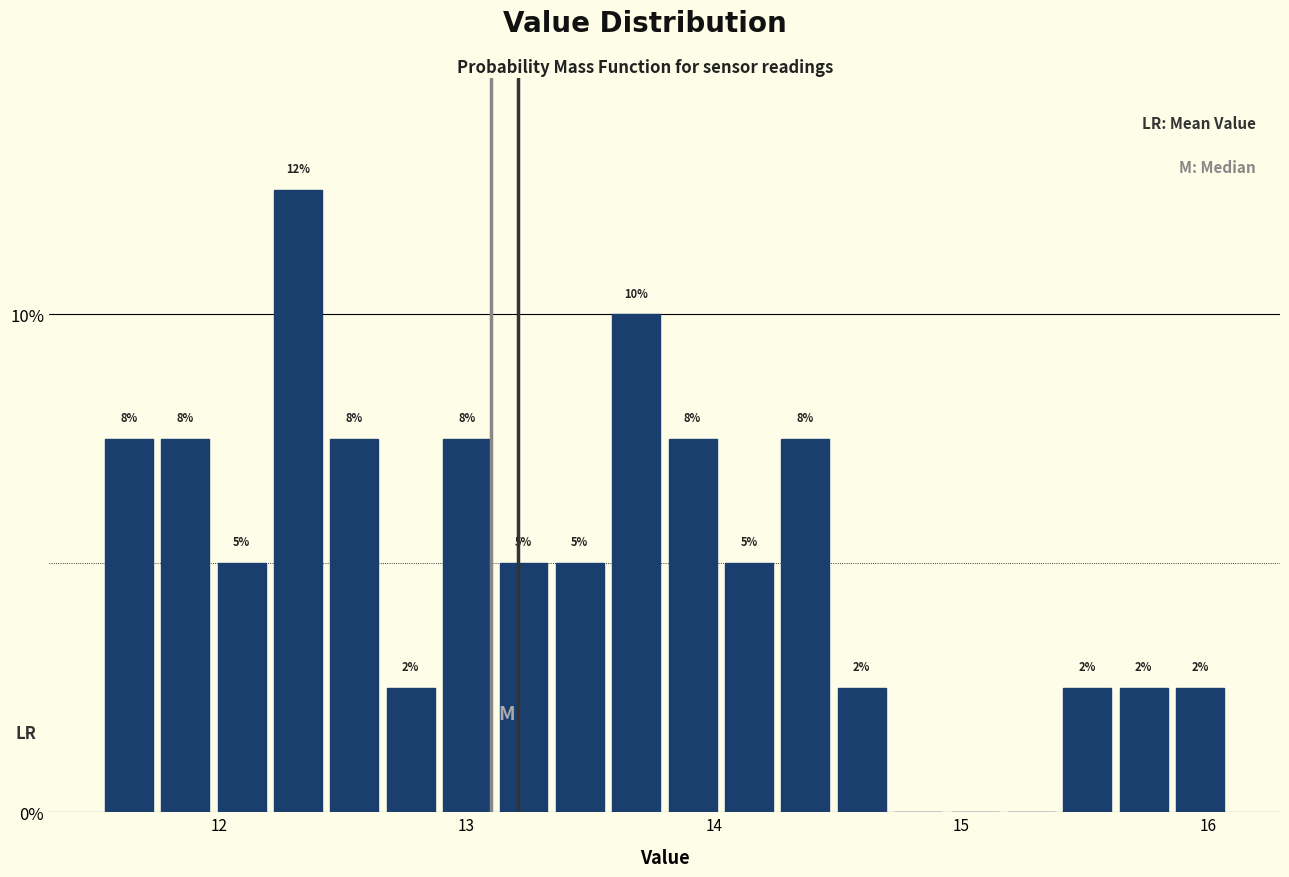

Read against the x-axis, roughly where is the centre of the tallest bar?

12.3